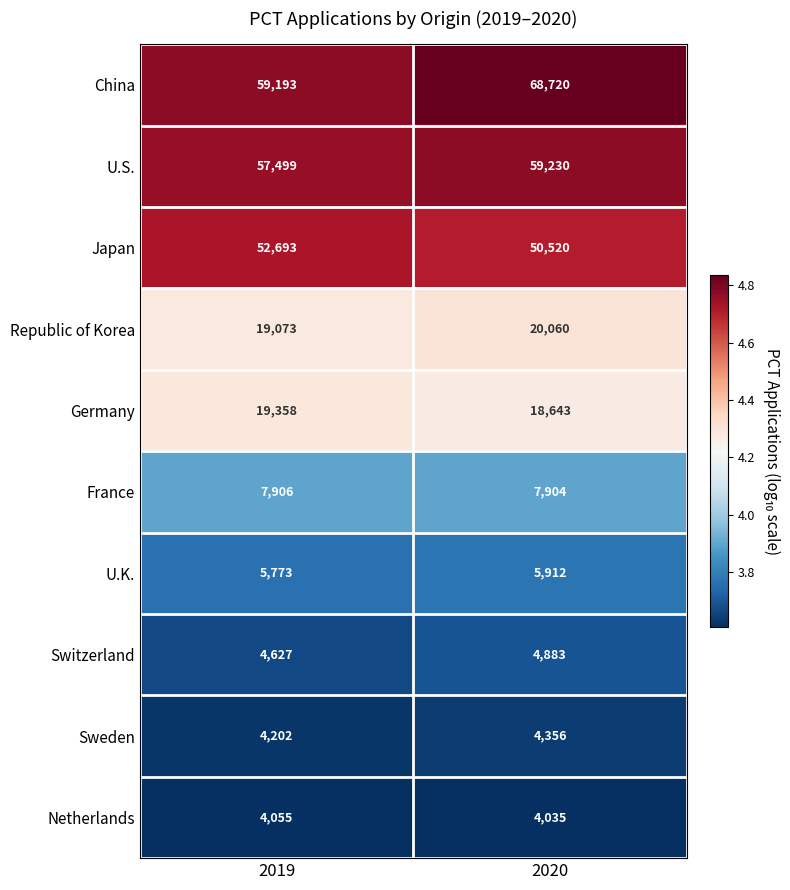

The value of Japan at 2020 is 50520. True or false?

True